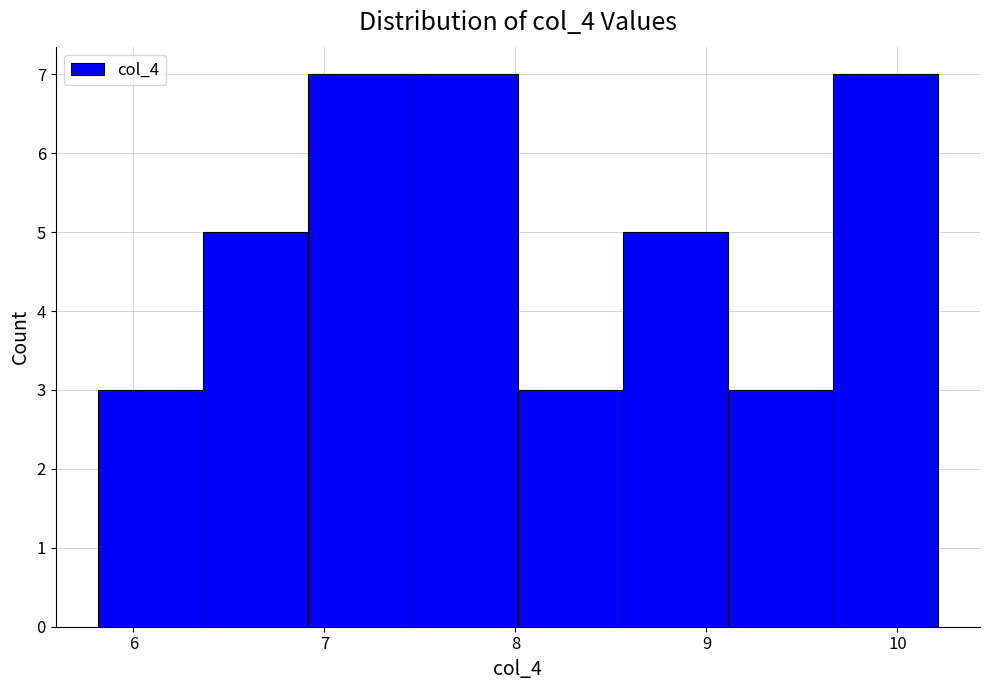

Reading left to right, transcribe this chart: for each bar, give the range it covers on the x-axis and its height. Neither the bar edges nor the heights are printed on the chart, so give them approximately, as read against the axes.

5.8 to 6.4: 3
6.4 to 6.9: 5
6.9 to 7.5: 7
7.5 to 8.0: 7
8.0 to 8.6: 3
8.6 to 9.1: 5
9.1 to 9.7: 3
9.7 to 10.2: 7